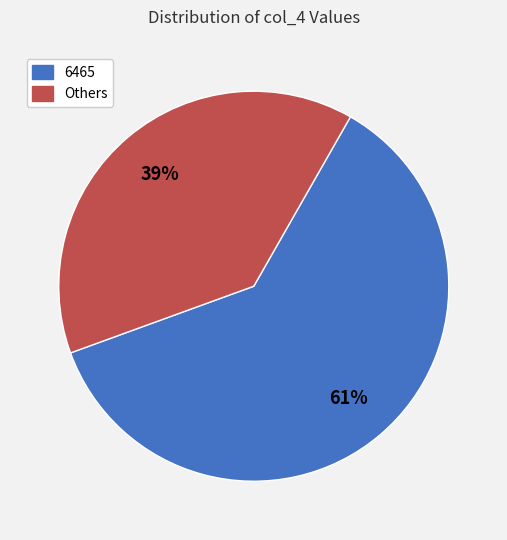

To the nearest percent, what is the difference between the largest and smallest slice percentages?

22%